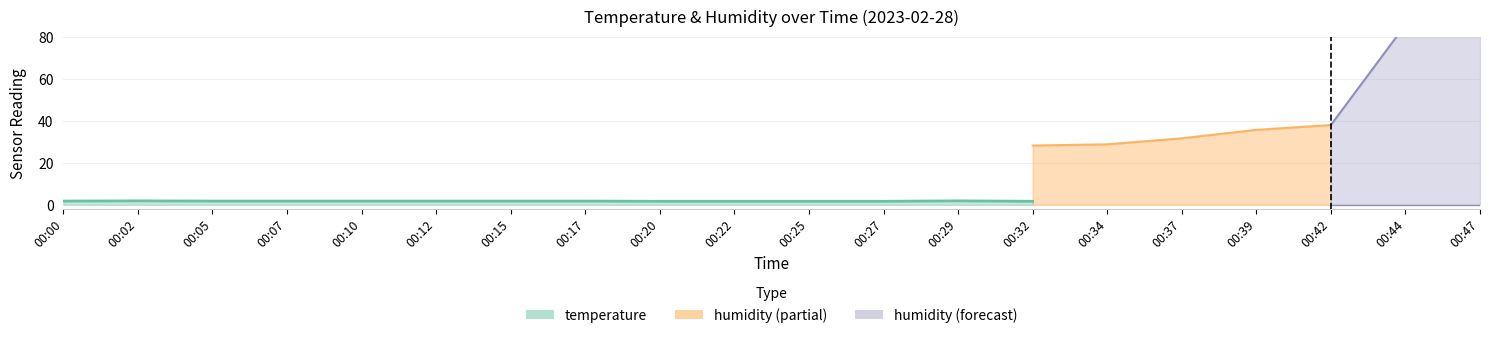

How many data points in humidity are less than 84?

9